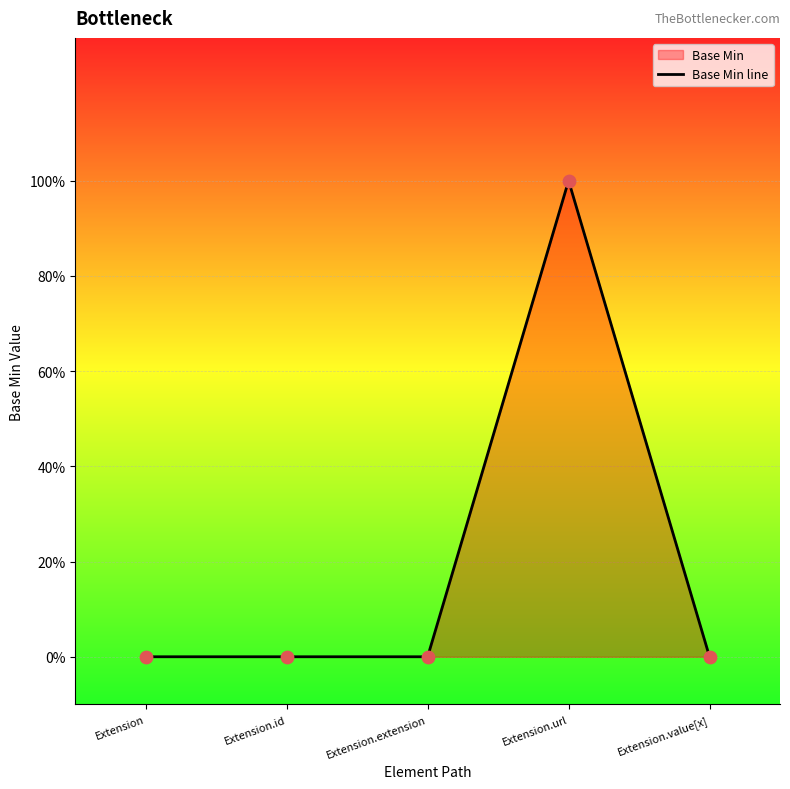

Between Extension.extension and Extension.id, which is larger?

Extension.extension